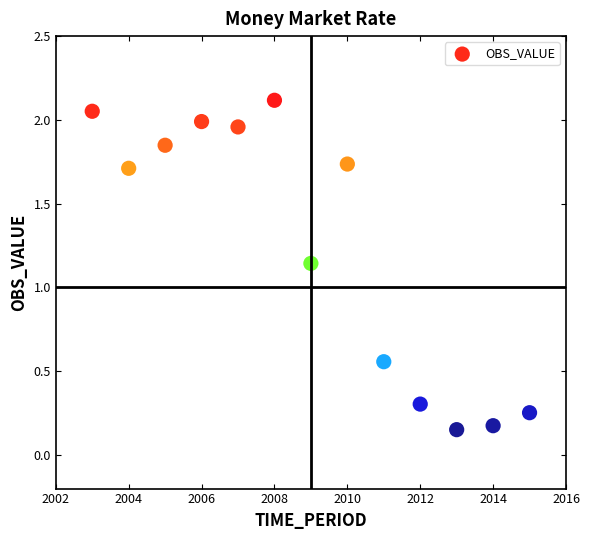

What is the range of X values (max minus min)?

12.0